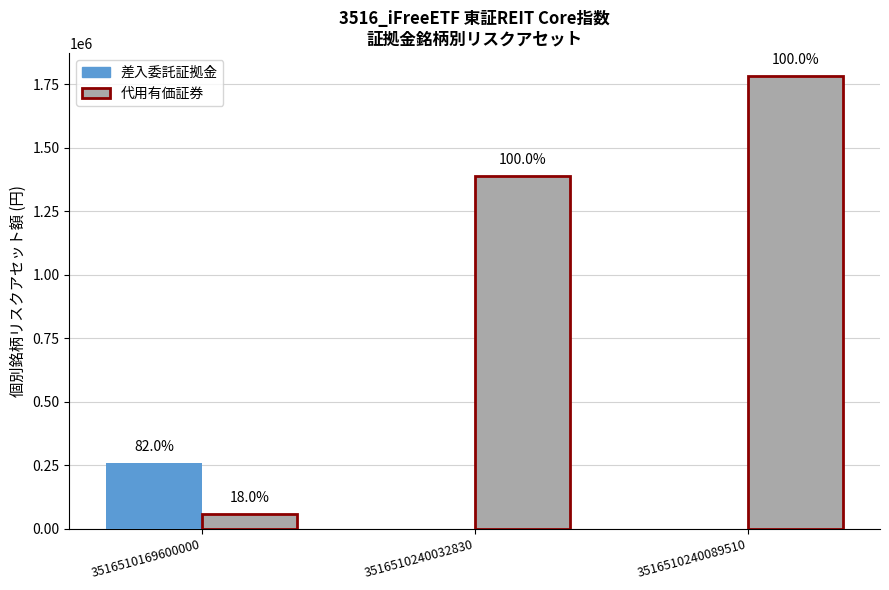

Are the bars horizontal?

No